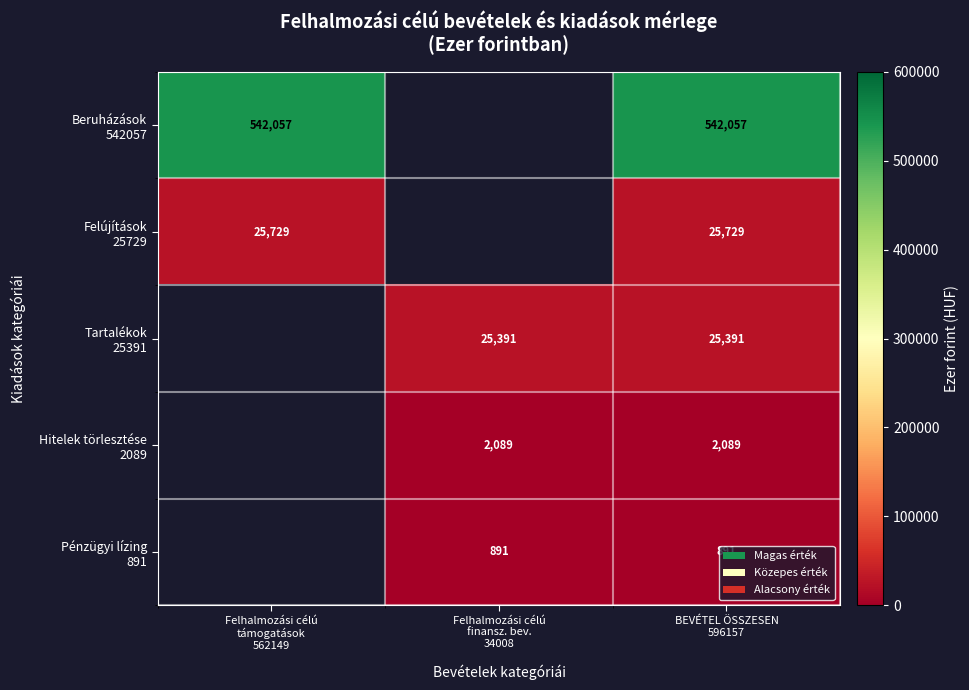

What is the maximum value shown in the chart?

542057.0